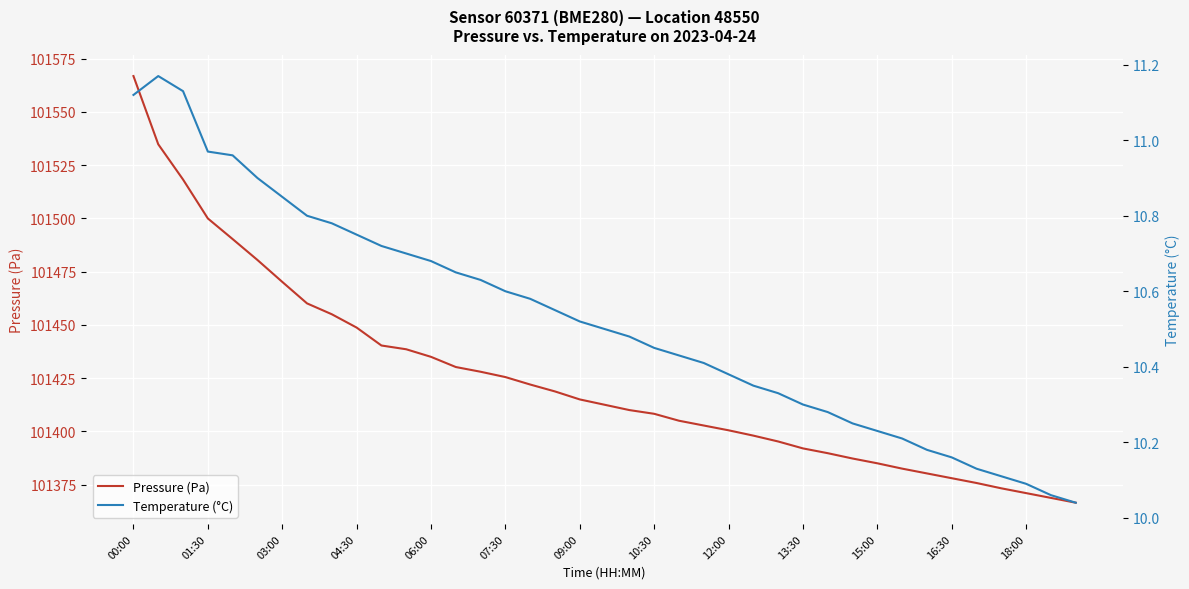

What is the maximum value for Pressure (Pa)?

101566.9